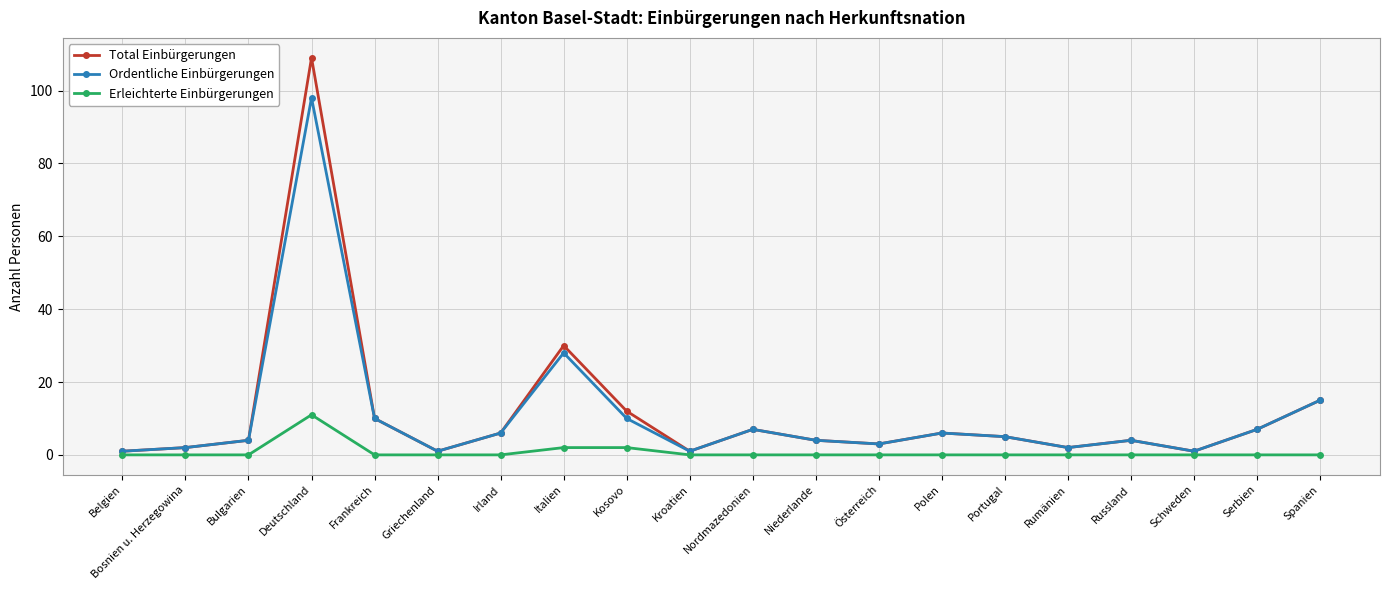

Which series has the widest spread of values?

Total Einbürgerungen